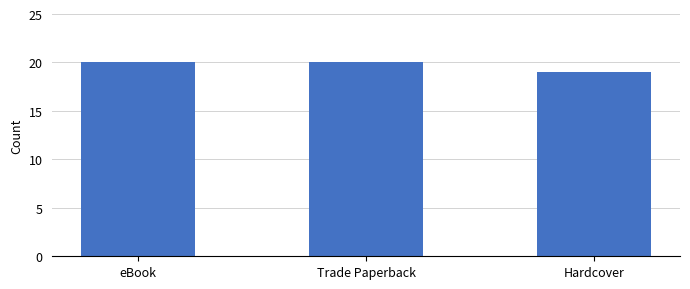

What is the average value?

20